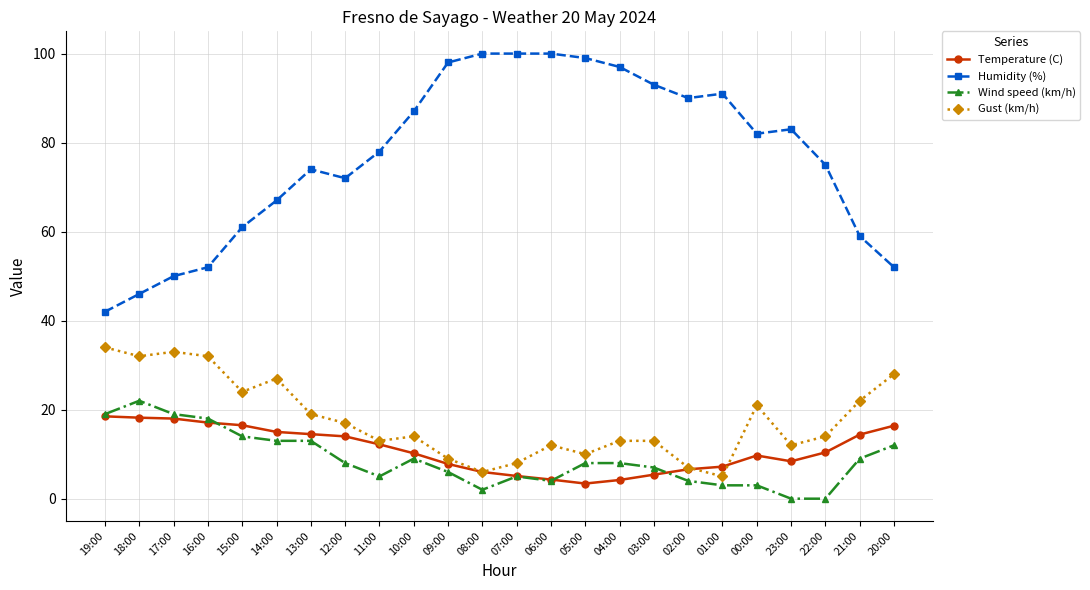

What is the spread (max minus min) of values at 02:00?

86.0